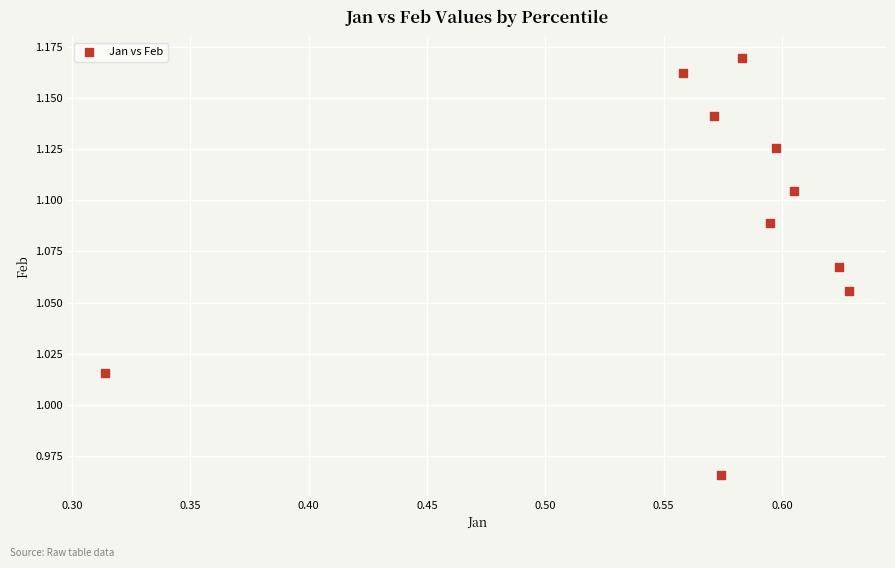

What is the range of X values (max minus min)?

0.3